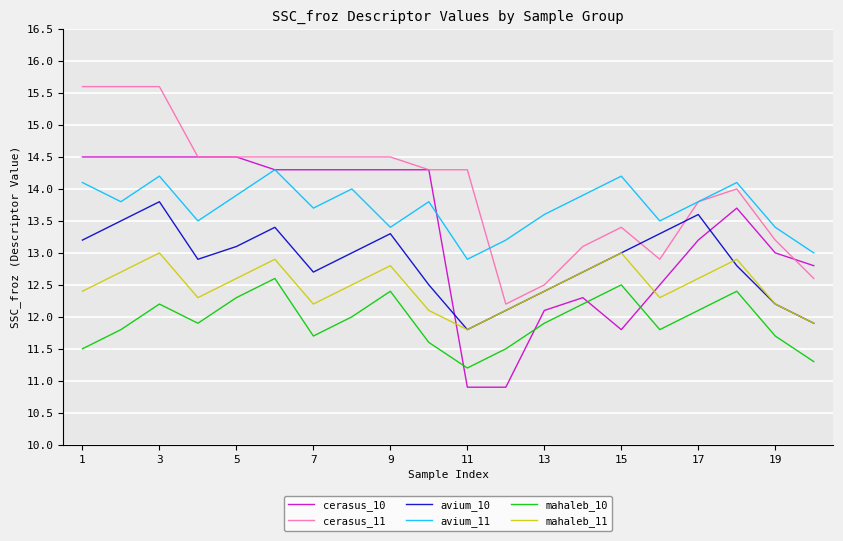

How many intersections are there between cerasus_10 and mahaleb_10?

4